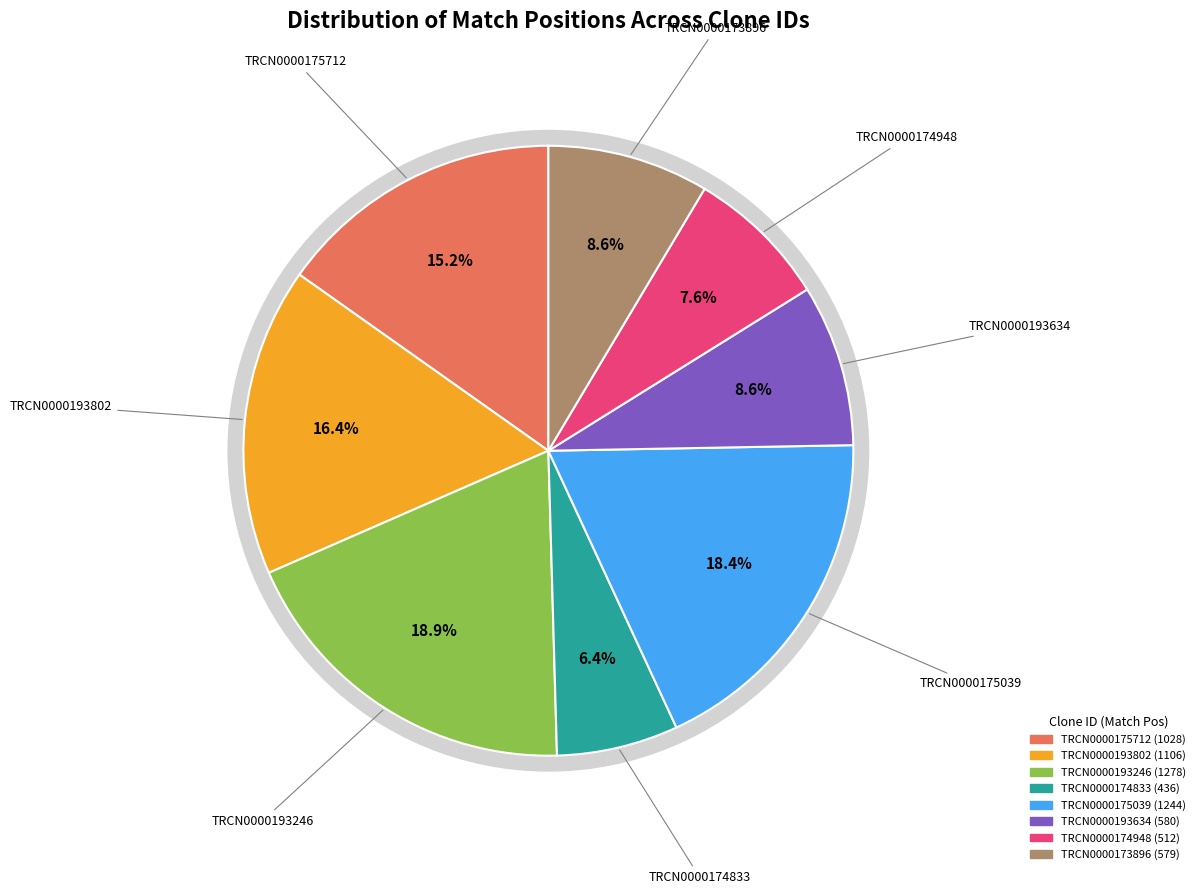

How many slices are in this pie chart?

8